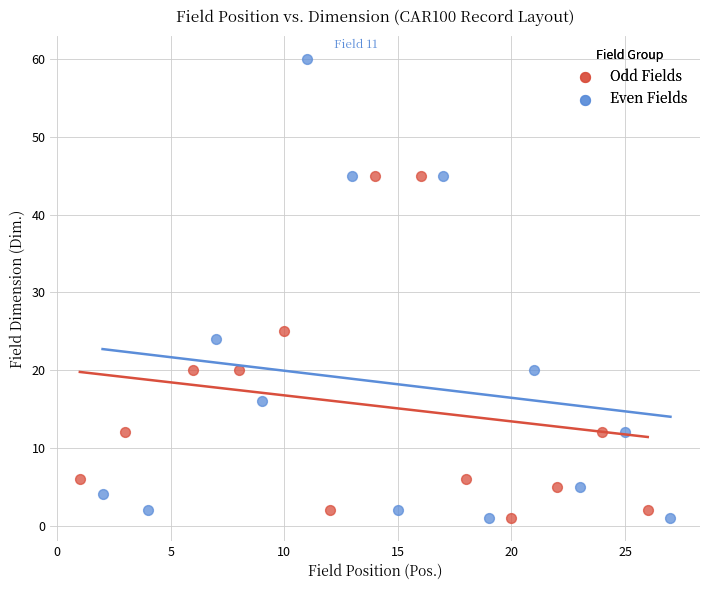

Which series reaches the maximum Y coordinate?

Even Fields